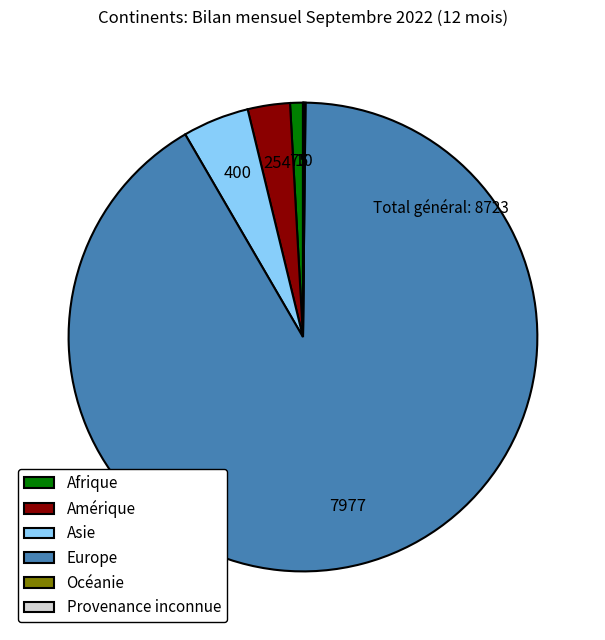

Which slice represents more than half of the pie?

Europe